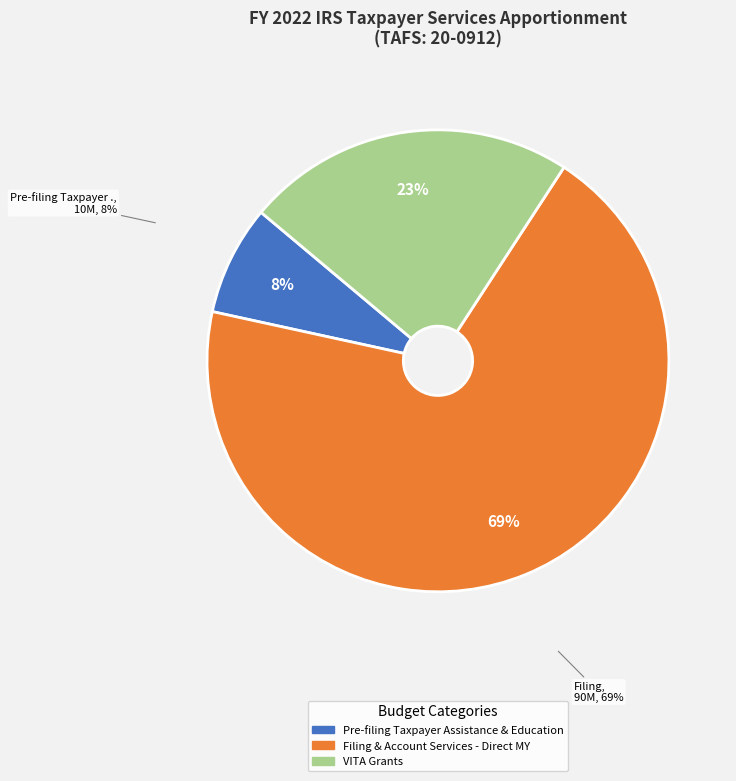

Which slice is the smallest?

Pre-filing Taxpayer Assistance & Education